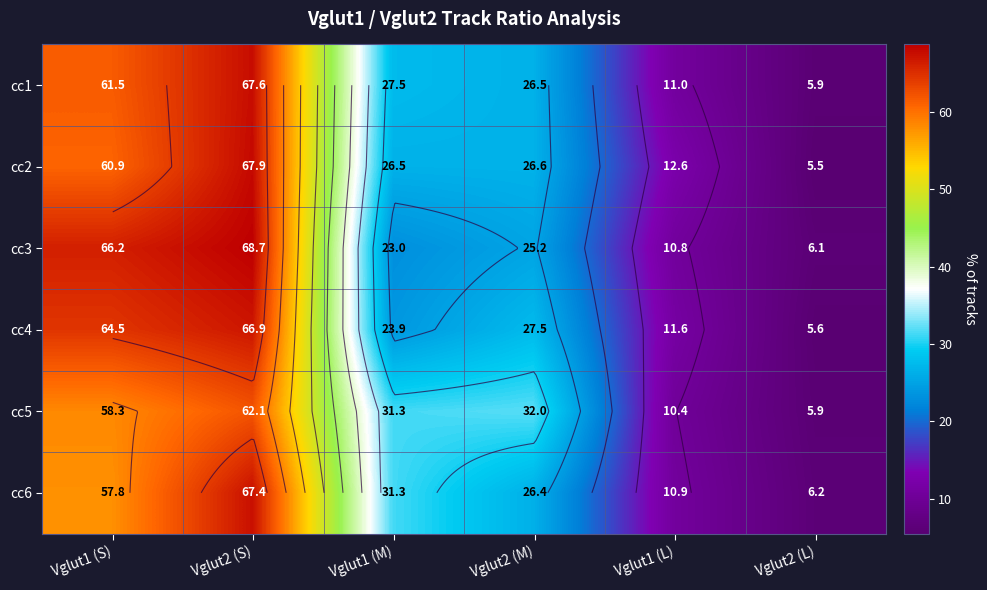

At how many categories does at least one series exceed 44?

2